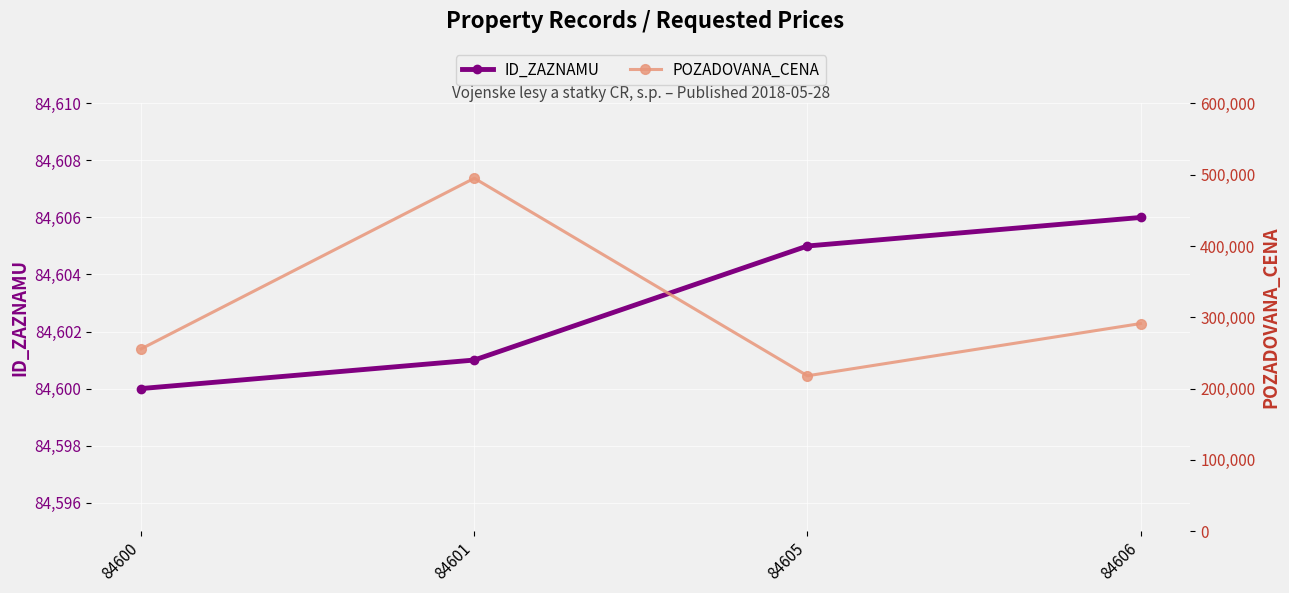

Which series has the largest range (max minus min)?

POZADOVANA_CENA